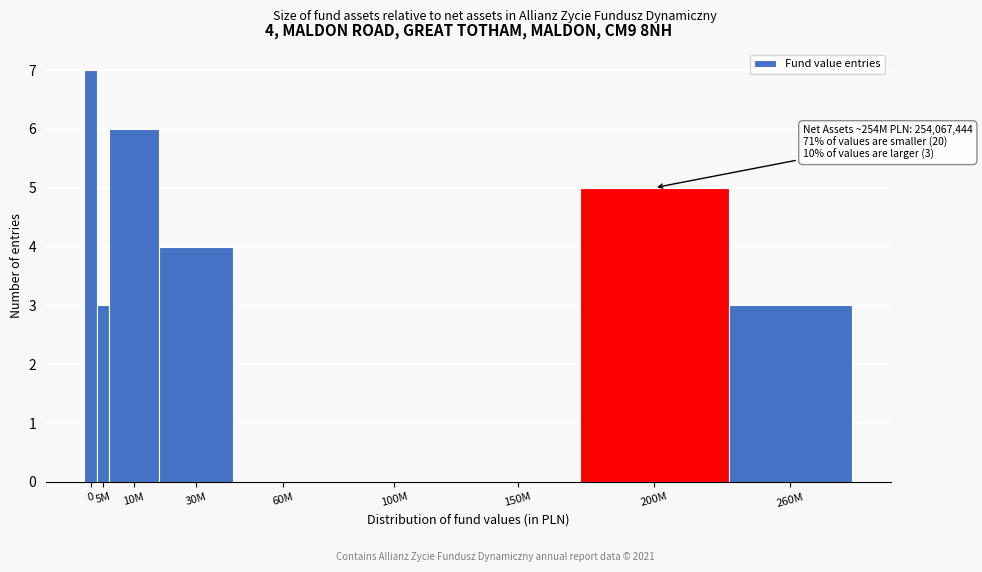

Reading left to right, list all the values displayed in this chart.

0=7	5M=3	10M=6	30M=4	60M=0	100M=0	150M=0	200M=5	260M=3